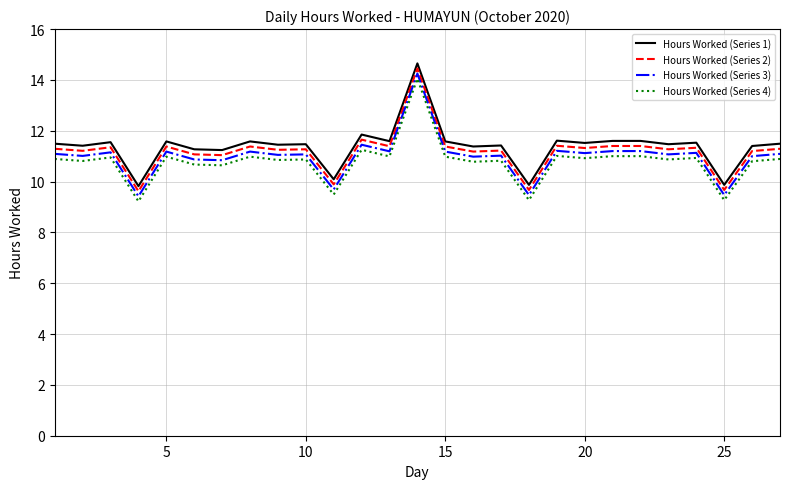

What is the minimum value shown in the chart?

9.2